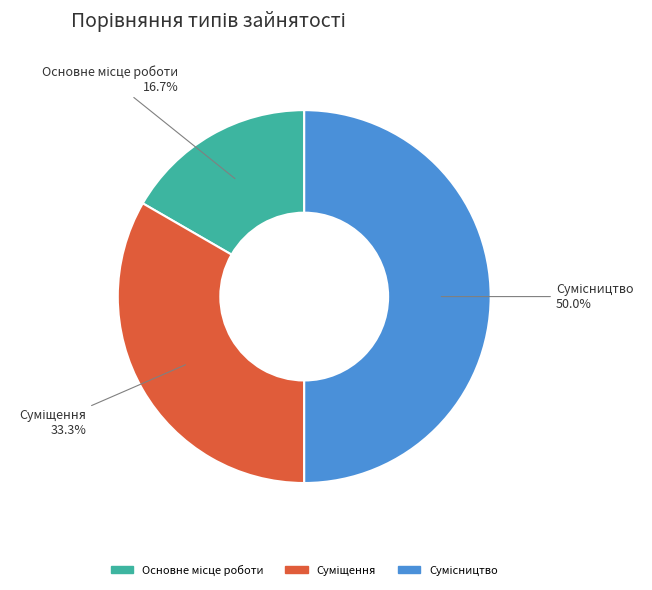

What is the change in value from Основне місце роботи to Сумісництво?

+2